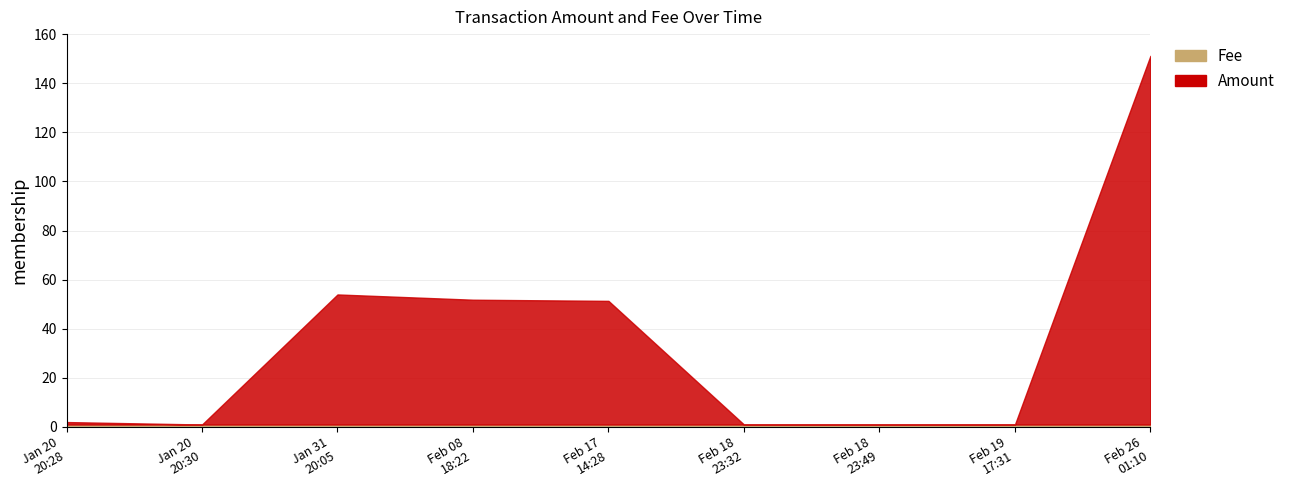

Which series has the widest spread of values?

Amount